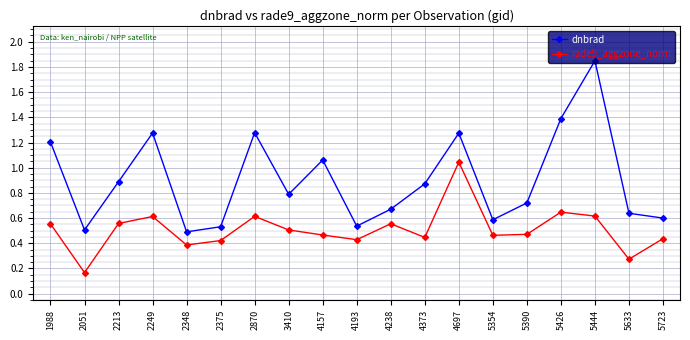

Rank the series by their maximum value, from lowest to highest.

rade9_aggzone_norm, dnbrad